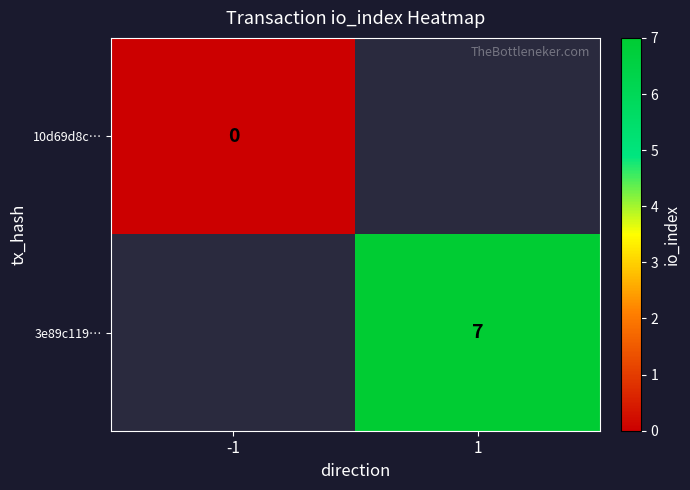

Is it true that 3e89c119… equals 9 at 1?

False